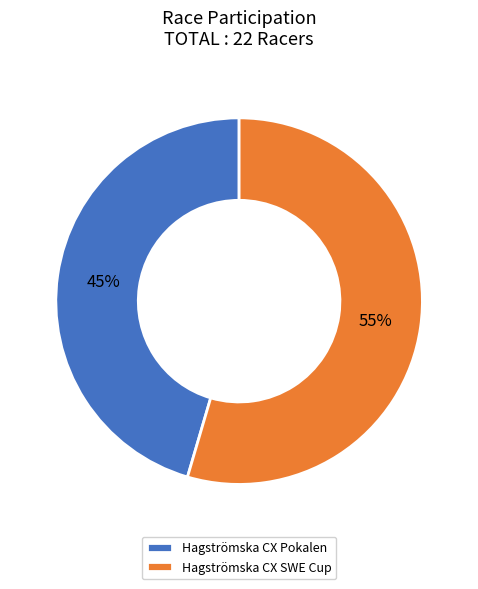

Rank the categories by value from lowest to highest.

Hagströmska CX Pokalen, Hagströmska CX SWE Cup